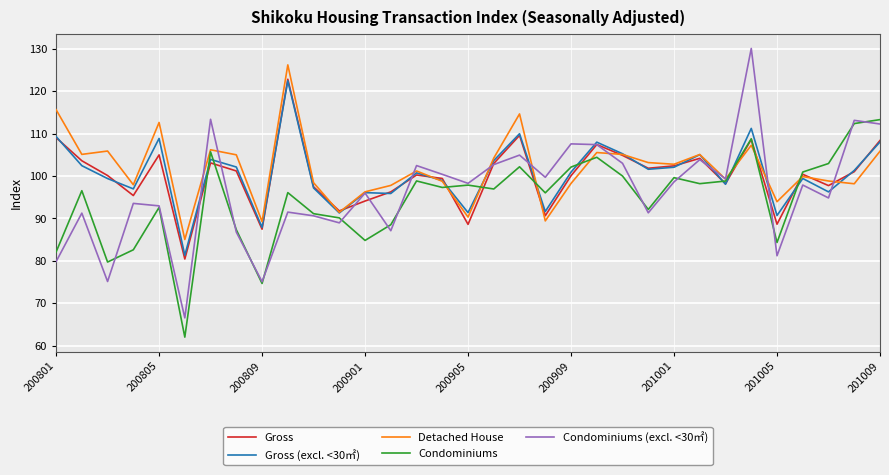

Which series has the largest range (max minus min)?

Condominiums (excl. <30㎡)